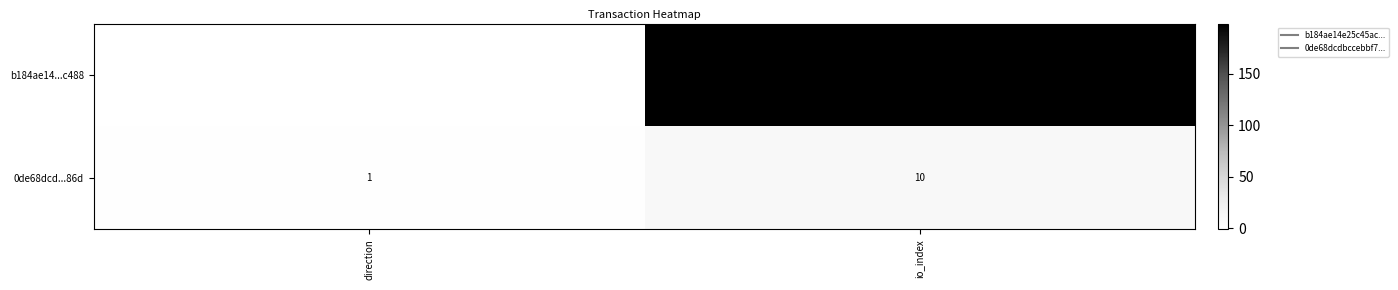

What value does the 0de68dcd...86d series have at io_index?

10